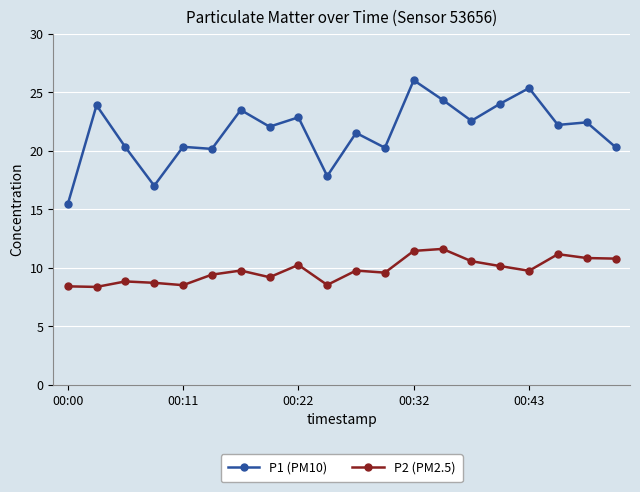

Which series has the widest spread of values?

P1 (PM10)